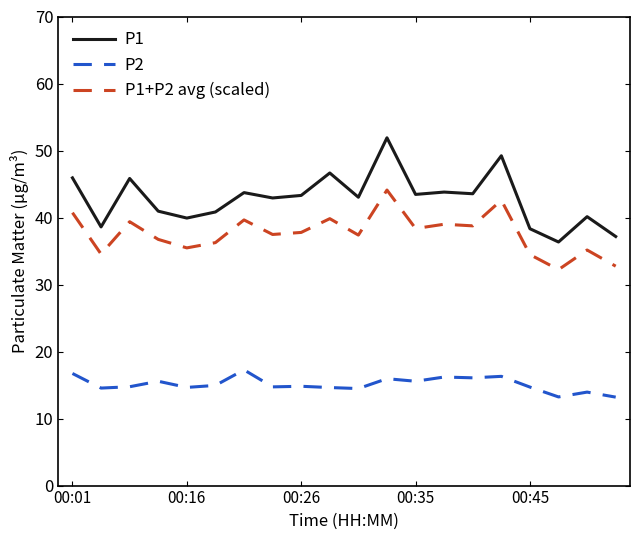

What is the highest value of the P1 series?

51.9